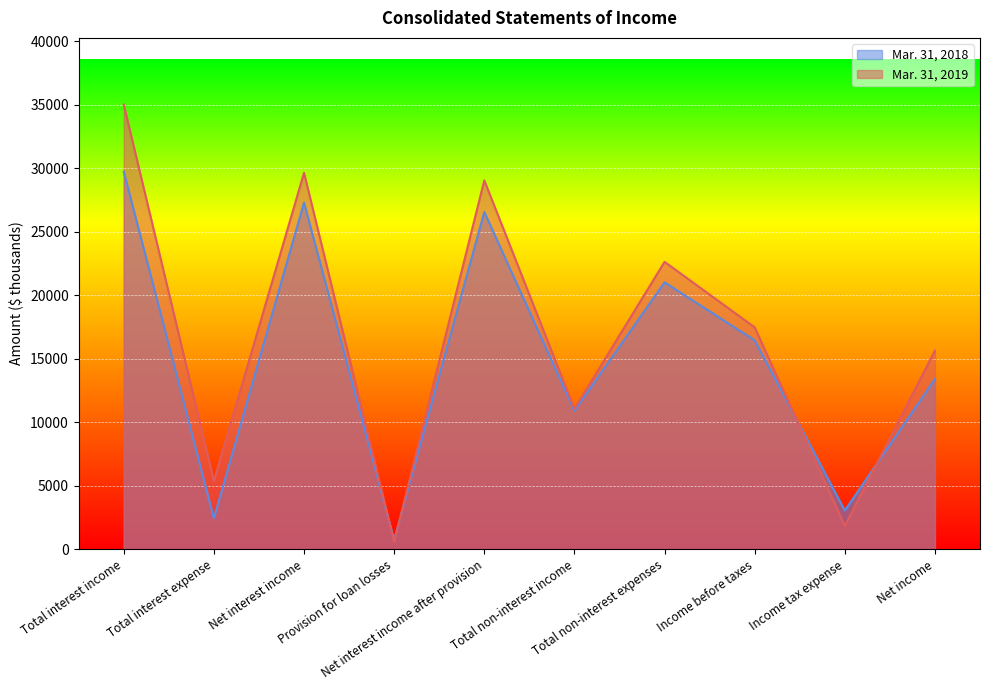

Which series ends up on top after the final intersection of Mar. 31, 2018 and Mar. 31, 2019?

Mar. 31, 2019